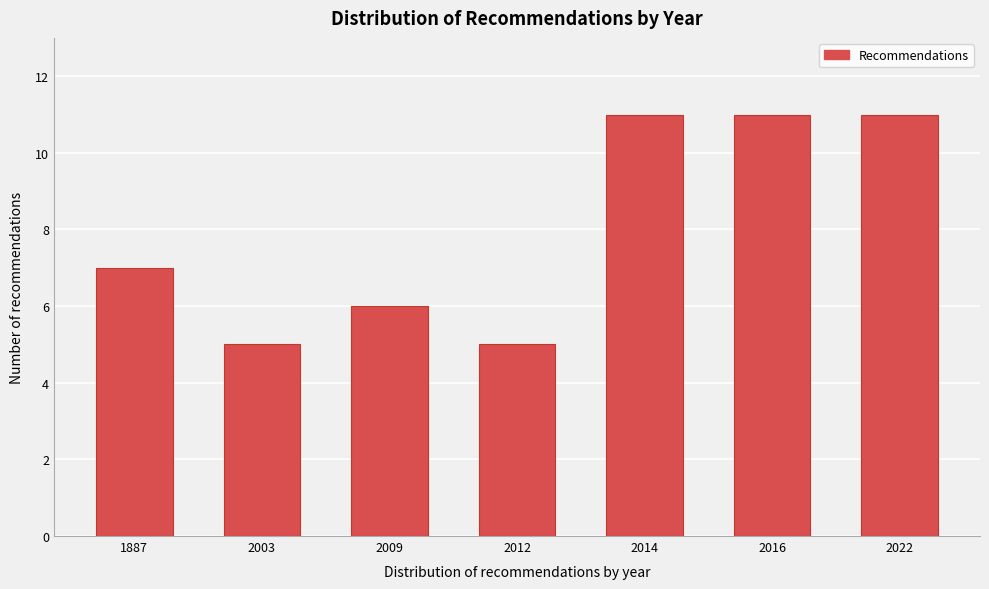

Reading left to right, list all the values displayed in this chart.

1887=7	2003=5	2009=6	2012=5	2014=11	2016=11	2022=11